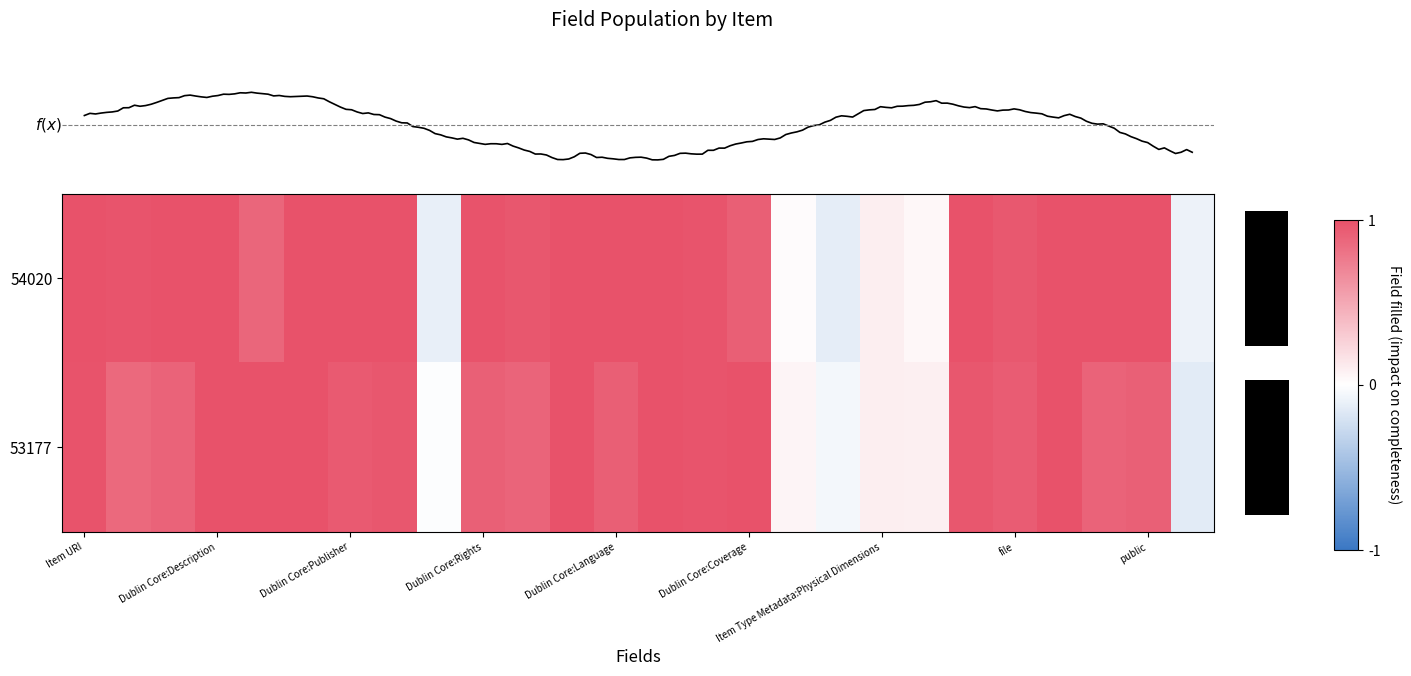

How many negative values does the 53177 series have?

3